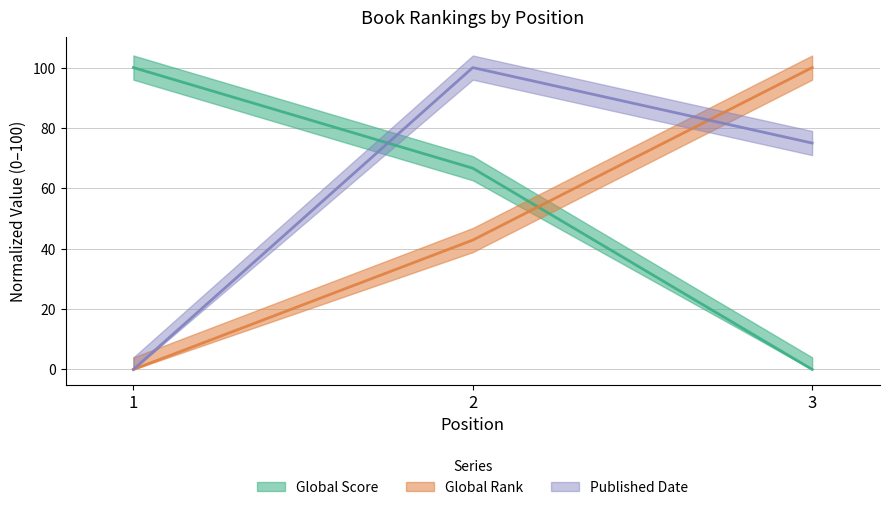

At which label does Global Rank first exceed 42?

2